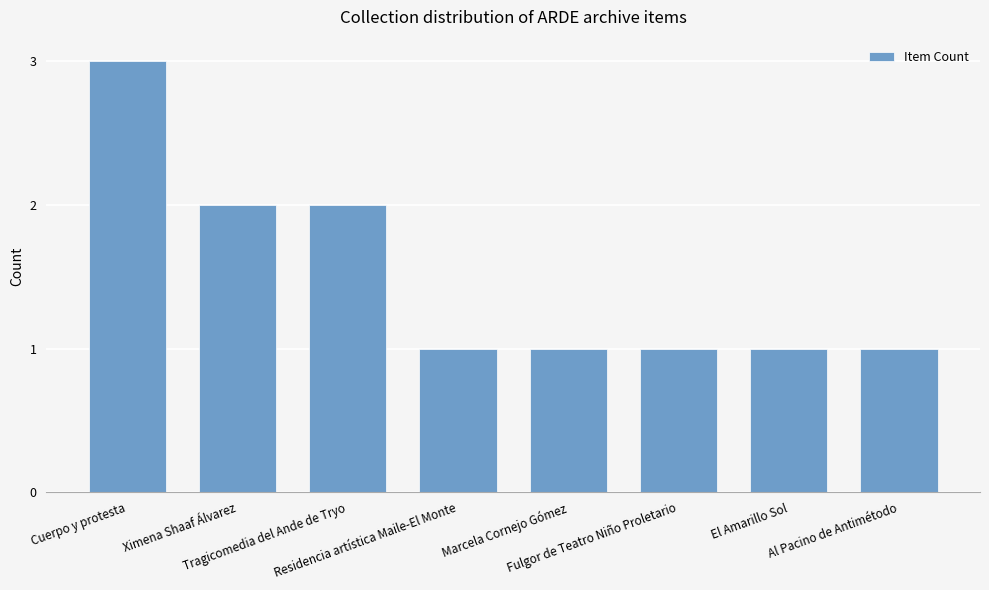

At which category does the chart reach its peak across all series?

Cuerpo y protesta